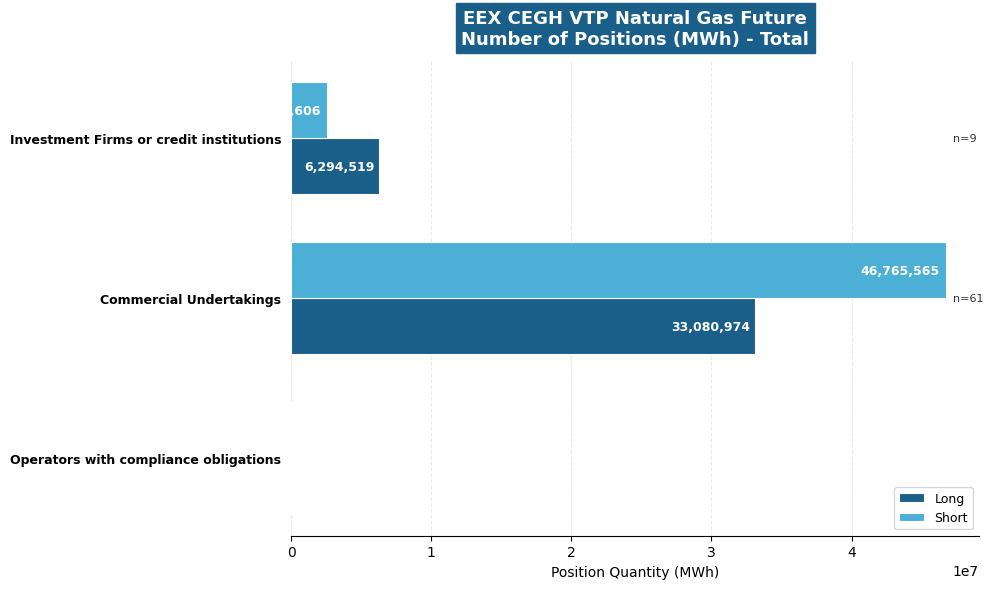

Which series has the largest total across all categories?

Short